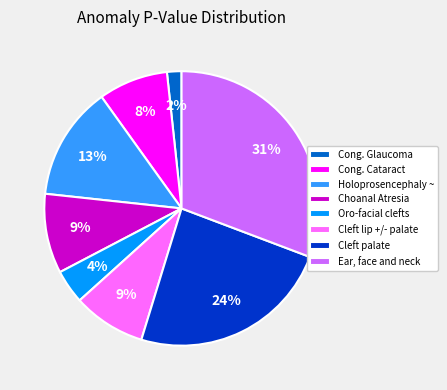

Do Holoprosencephaly ~ and Cong. Glaucoma together represent more than half of the pie?

No